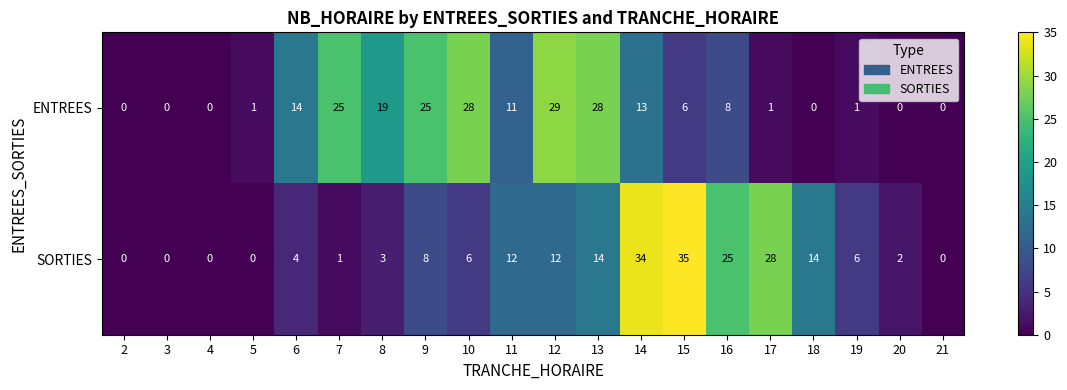

At which category is the sum across all series the highest?

14